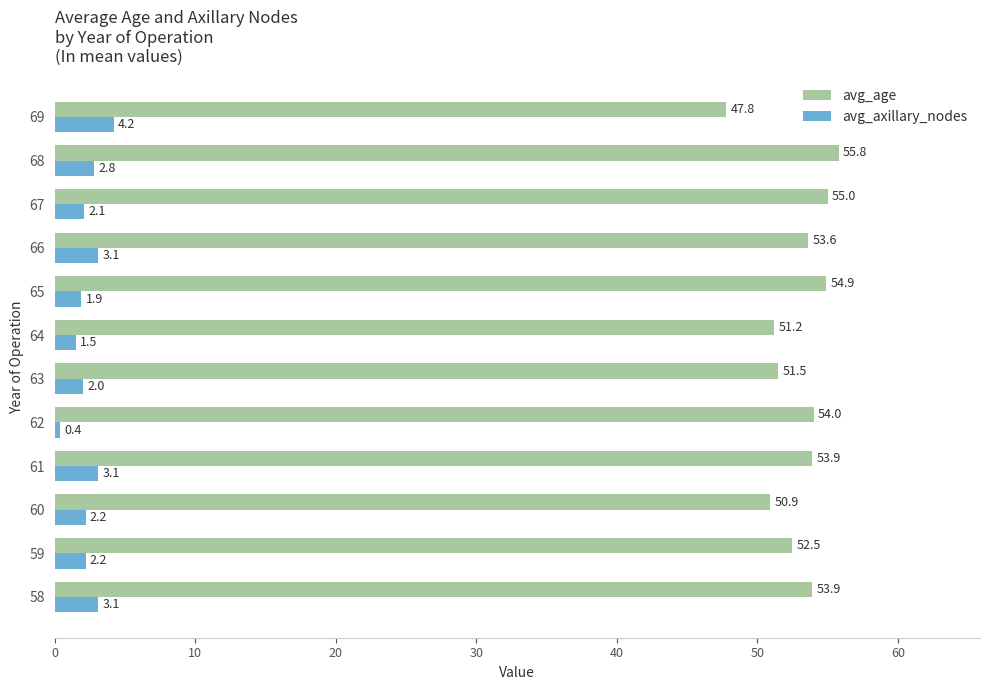

What are all the series names shown in the legend?

avg_age, avg_axillary_nodes